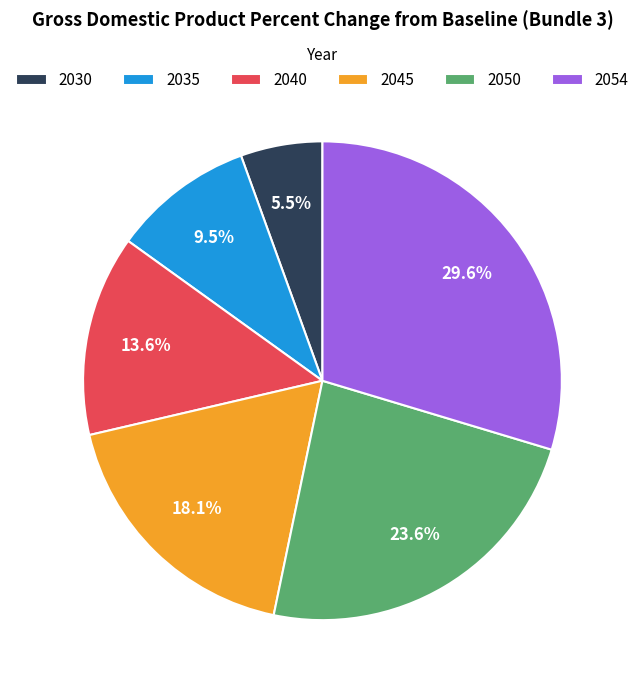

Is it true that 2054 is 25% of the pie?

False